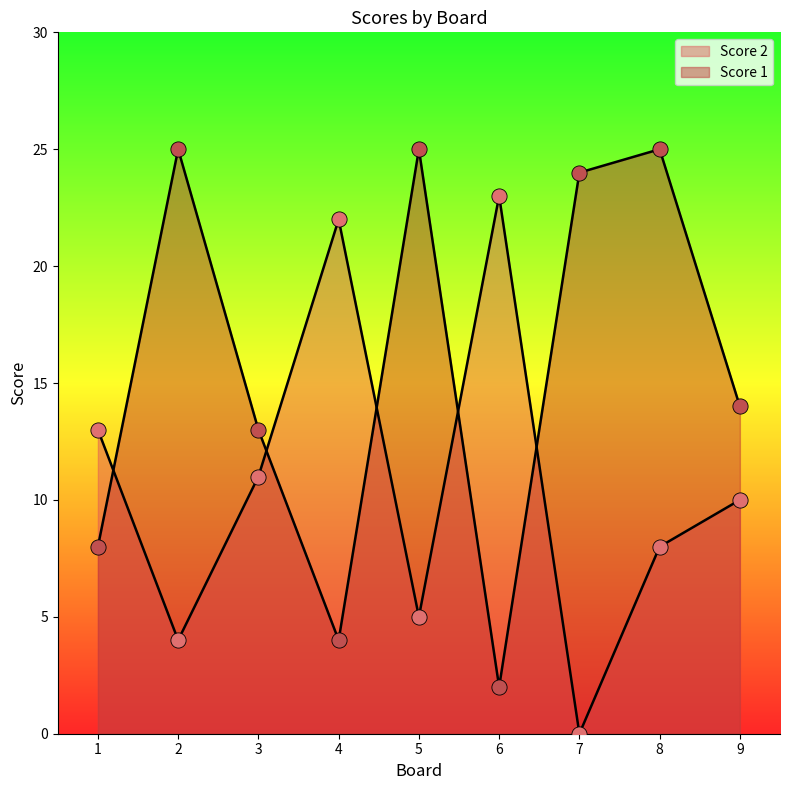

Is the value of Score 2 at 6 greater than the value of Score 1 at 7?

No